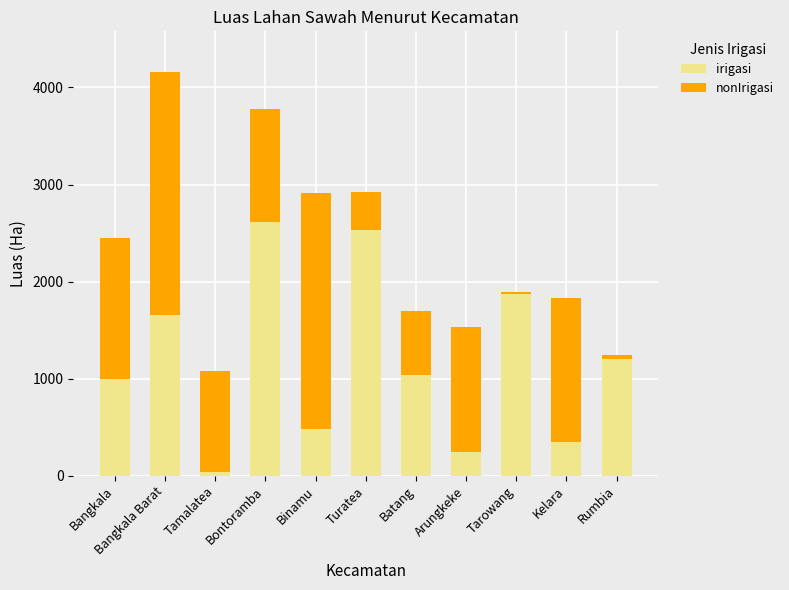

Is it true that irigasi equals 1871 at Tarowang?

True